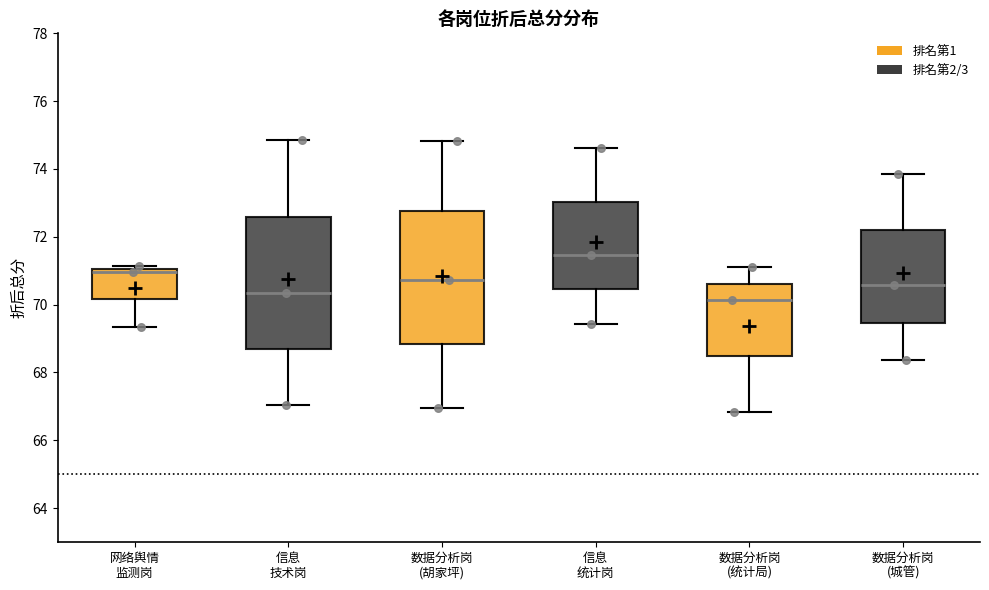

Reading left to right, transcribe this box plot: for each box, give where its median line is, the range the box spans, and where its two whiskers end, as read against the y-axis. The values are not printed on the chart, so give them approximately, as read against the axis.

网络舆情 监测岗: median 71.0 (just below the box's upper edge), box 70.2 to 71.0, whiskers 69.4 to 71.2
信息 技术岗: median 70.4, box 68.6 to 72.6, whiskers 67.0 to 74.8
数据分析岗 (胡家坪): median 70.8, box 68.8 to 72.8, whiskers 67.0 to 74.8
信息 统计岗: median 71.4, box 70.4 to 73.0, whiskers 69.4 to 74.6
数据分析岗 (统计局): median 70.2, box 68.4 to 70.6, whiskers 66.8 to 71.2
数据分析岗 (城管): median 70.6, box 69.4 to 72.2, whiskers 68.4 to 73.8